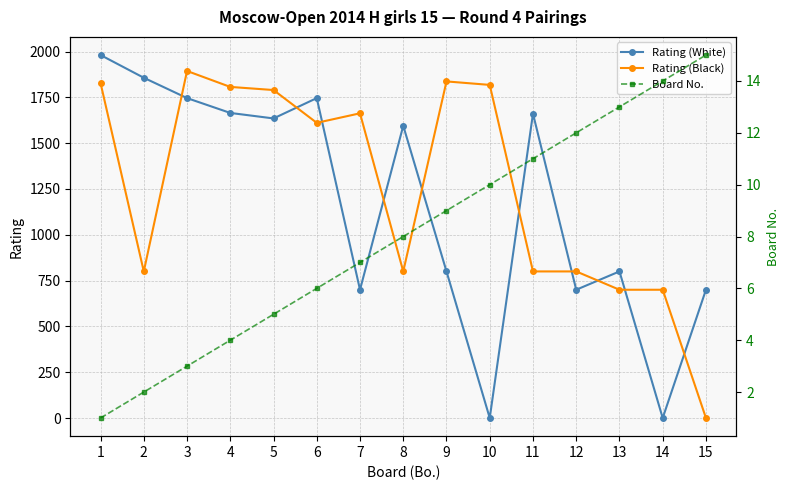

At which category is the sum across all series the highest?

1